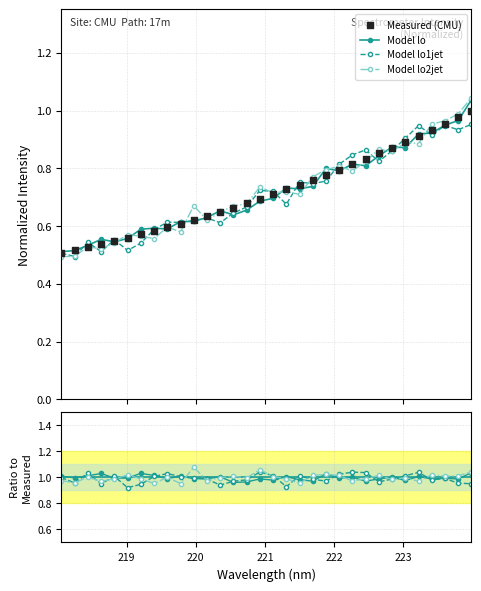

True or false: Model lo2jet has more than 1 interior local peaks.

True